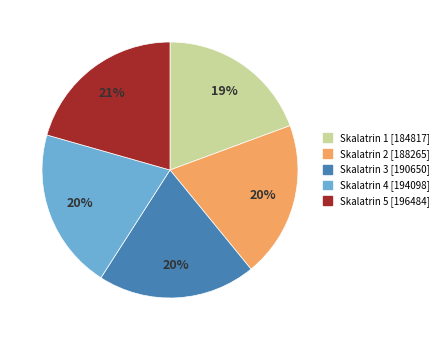

To the nearest percent, what is the average slice percentage?

20%